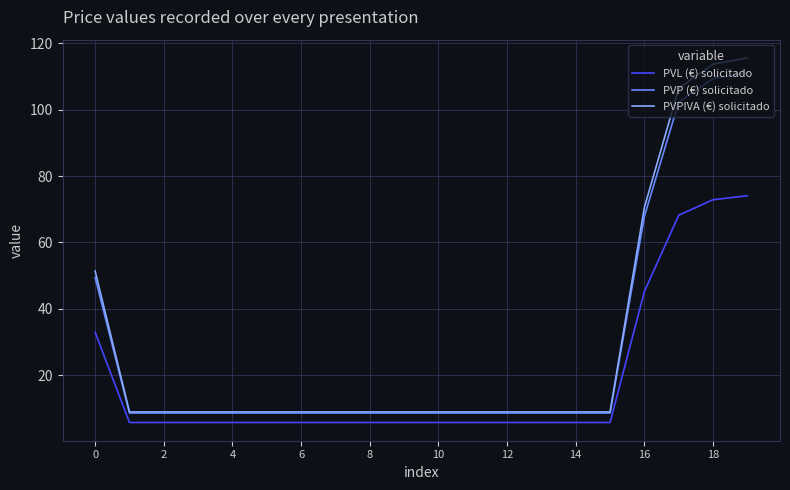

Reading left to right, extract all data points from this chart.

PVL (€) solicitado: 32.9	5.7	5.7	5.7	5.7	5.7	5.7	5.7	5.7	5.7	5.7	5.7	5.7	5.7	5.7	5.7	45.2	68.2	72.9	74.1
PVP (€) solicitado: 49.4	8.5	8.5	8.5	8.5	8.5	8.5	8.5	8.5	8.5	8.5	8.5	8.5	8.5	8.5	8.5	67.9	102.4	109.4	111.2
PVPIVA (€) solicitado: 51.4	8.9	8.9	8.9	8.9	8.9	8.9	8.9	8.9	8.9	8.9	8.9	8.9	8.9	8.9	8.9	70.6	106.5	113.8	115.7